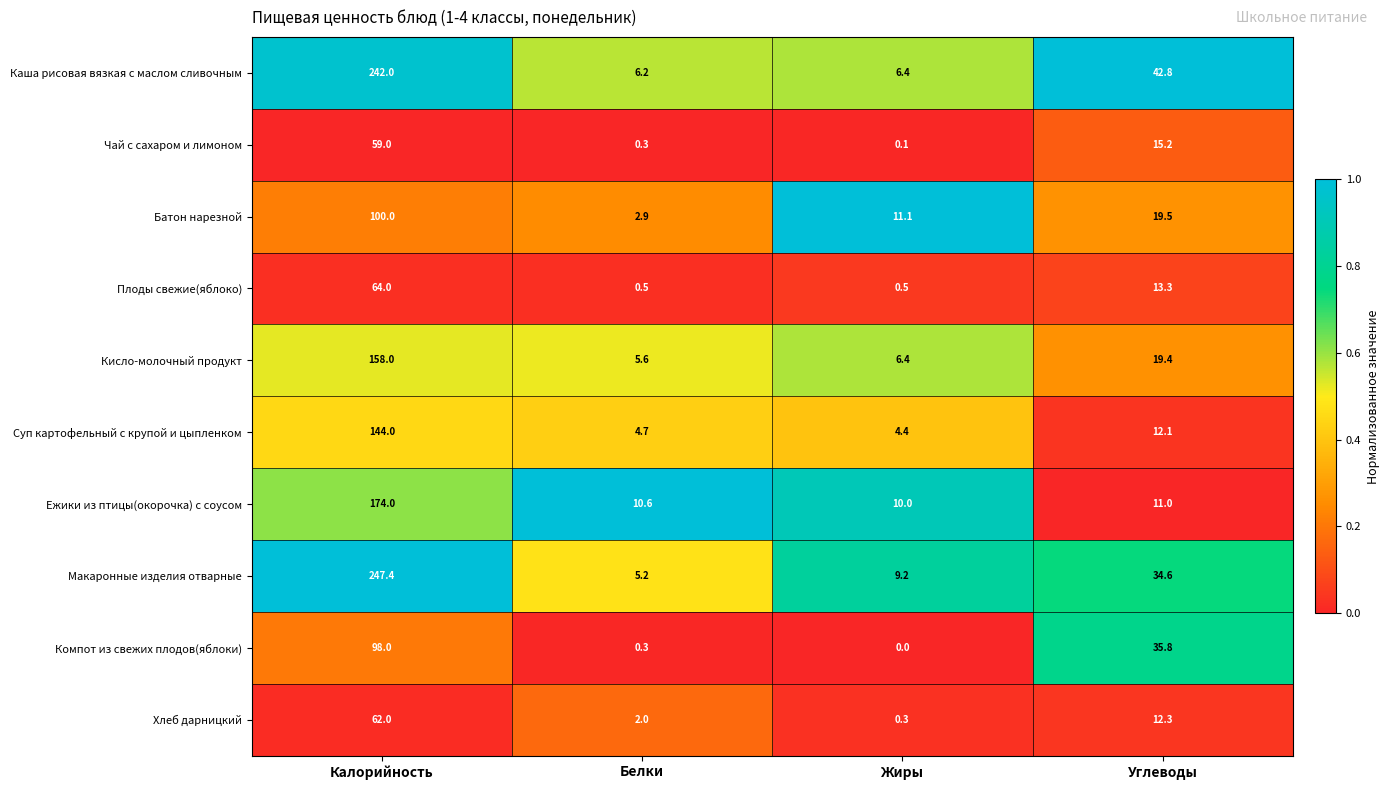

Where does the Макаронные изделия отварные series first go above 34?

Калорийность